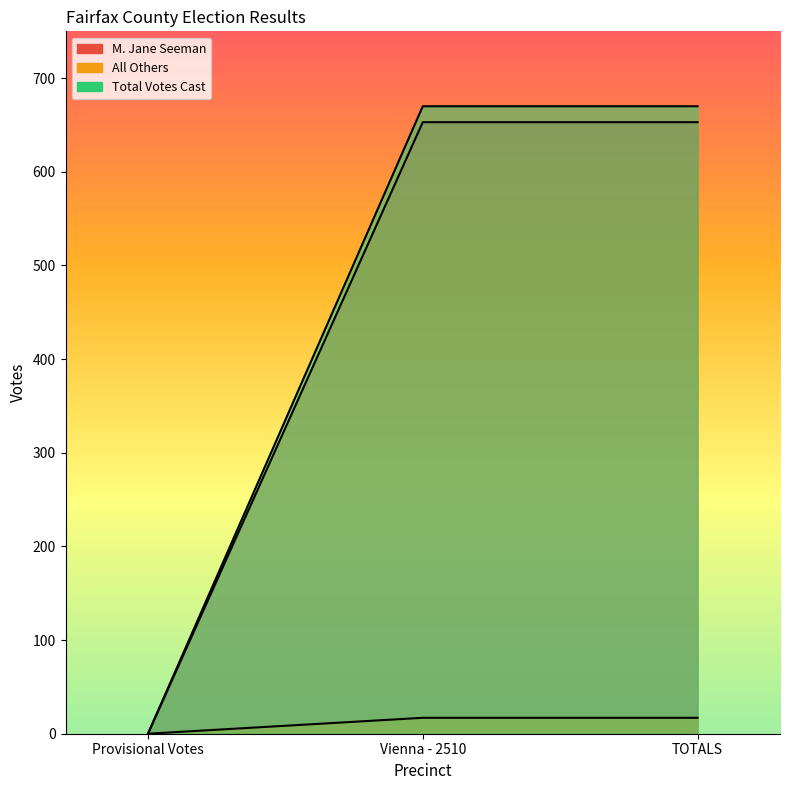

At how many categories does at least one series exceed 94?

2